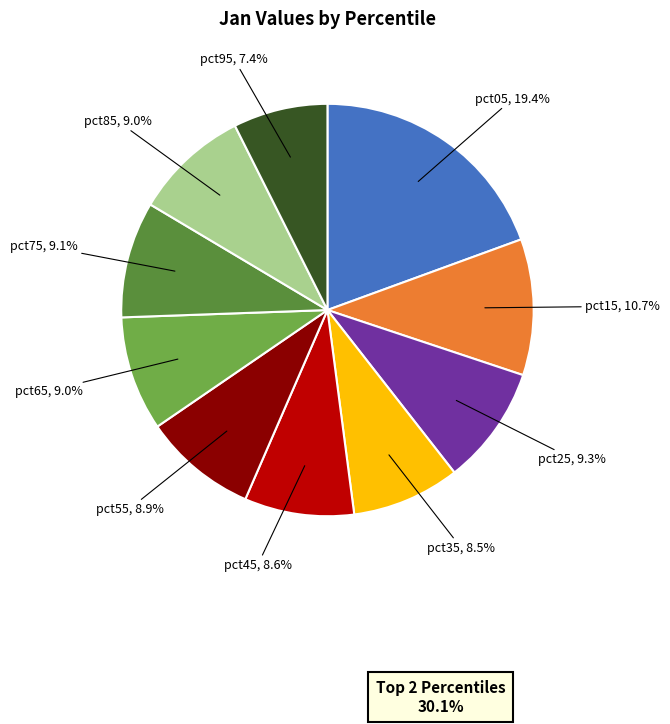

To the nearest percent, what is the difference between the largest and smallest slice percentages?

12%